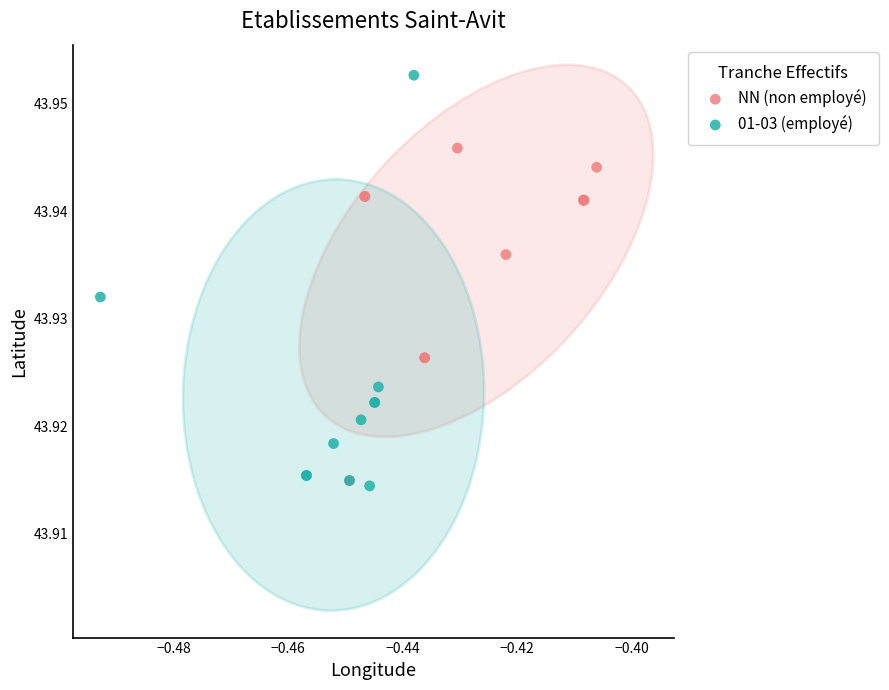

Which series reaches the minimum Y coordinate?

01-03 (employé)